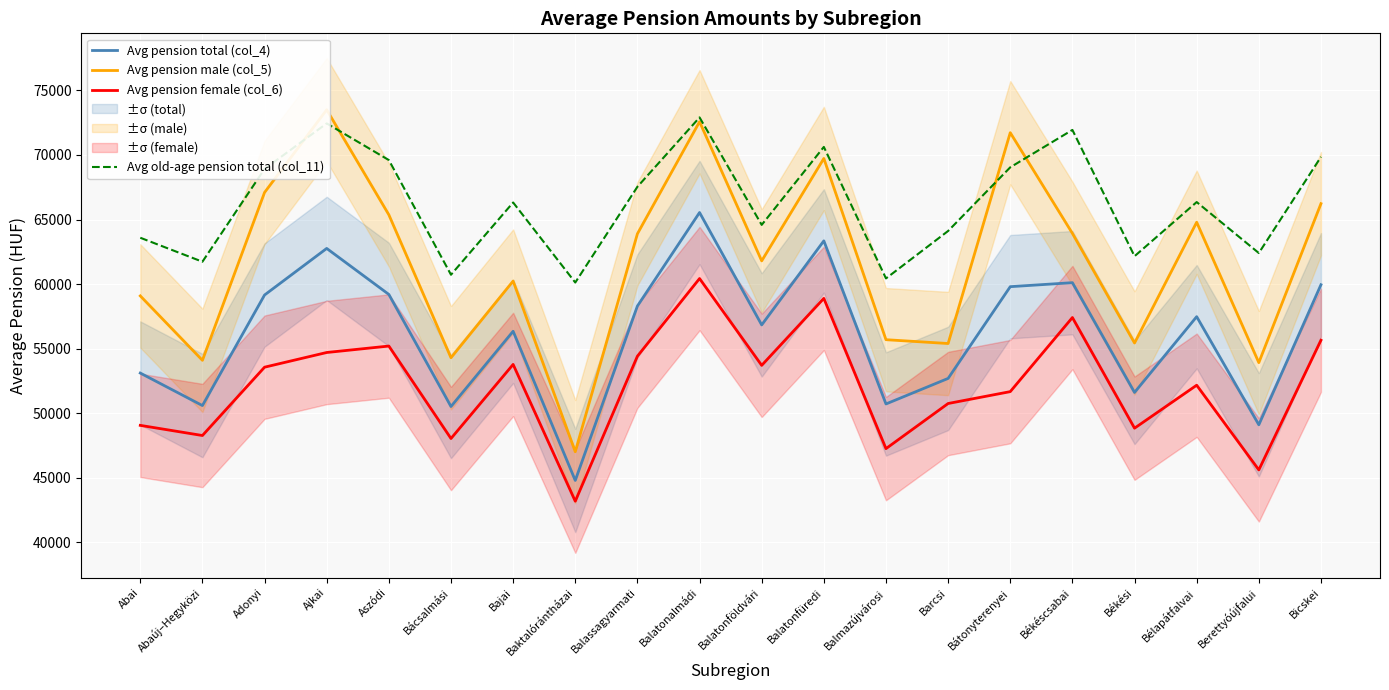

Reading left to right, what are all the values shown in this chart?

Avg pension total (col_4): Abai=53115.8	Abaúj–Hegyközi=50599.4	Adonyi=59158.0	Ajkai=62763.2	Aszódi=59202.1	Bácsalmási=50525.3	Bajai=56350.6	Baktalórántházai=44801.9	Balassagyarmati=58304.0	Balatonalmádi=65543.0	Balatonföldvári=56841.6	Balatonfüredi=63348.8	Balmazújvárosi=50723.3	Barcsi=52701.2	Bátonyterenyei=59802.4	Békéscsabai=60112.4	Békési=51616.4	Bélapátfalvai=57480.8	Berettyóújfalui=49111.5	Bicskei=59952.2
Avg pension male (col_5): Abai=59088.5	Abaúj–Hegyközi=54101.8	Adonyi=67096.1	Ajkai=73498.4	Aszódi=65368.6	Bácsalmási=54301.5	Bajai=60237.2	Baktalórántházai=47024.9	Balassagyarmati=63896.0	Balatonalmádi=72569.6	Balatonföldvári=61799.6	Balatonfüredi=69726.6	Balmazújvárosi=55698.2	Barcsi=55401.8	Bátonyterenyei=71723.7	Békéscsabai=63929.7	Békési=55443.8	Bélapátfalvai=64790.8	Berettyóújfalui=53921.5	Bicskei=66227.9
Avg pension female (col_6): Abai=49066.7	Abaúj–Hegyközi=48280.9	Adonyi=53570.1	Ajkai=54707.1	Aszódi=55206.3	Bácsalmási=48047.9	Bajai=53784.3	Baktalórántházai=43195.1	Balassagyarmati=54421.0	Balatonalmádi=60431.8	Balatonföldvári=53710.7	Balatonfüredi=58895.5	Balmazújvárosi=47265.6	Barcsi=50758.6	Bátonyterenyei=51678.0	Békéscsabai=57413.5	Békési=48848.9	Bélapátfalvai=52174.8	Berettyóújfalui=45619.7	Bicskei=55655.8
Avg old-age pension total (col_11): Abai=63590.2	Abaúj–Hegyközi=61734.3	Adonyi=68917.1	Ajkai=72439.5	Aszódi=69603.0	Bácsalmási=60726.1	Bajai=66318.4	Baktalórántházai=60123.6	Balassagyarmati=67536.1	Balatonalmádi=72904.9	Balatonföldvári=64586.1	Balatonfüredi=70620.5	Balmazújvárosi=60440.7	Barcsi=64114.4	Bátonyterenyei=69042.3	Békéscsabai=71936.8	Békési=62160.5	Bélapátfalvai=66351.5	Berettyóújfalui=62406.4	Bicskei=69848.2